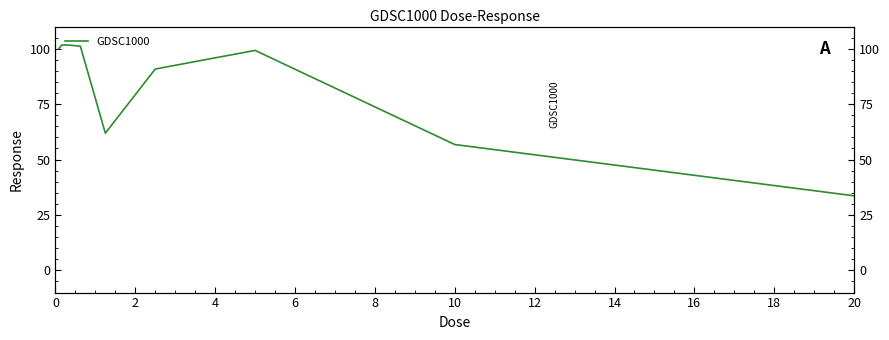

How many points are lower than both their immediate neighbors (excluding endpoints)?

1